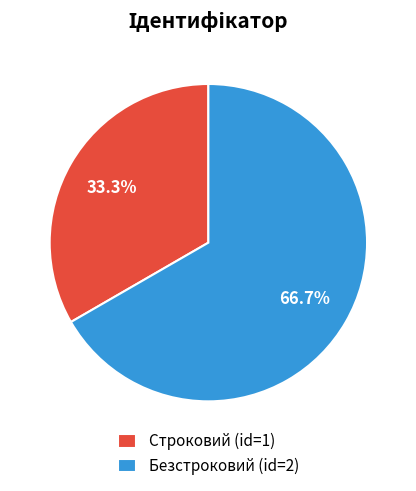

To the nearest percent, what percentage of the pie is Строковий?

33%